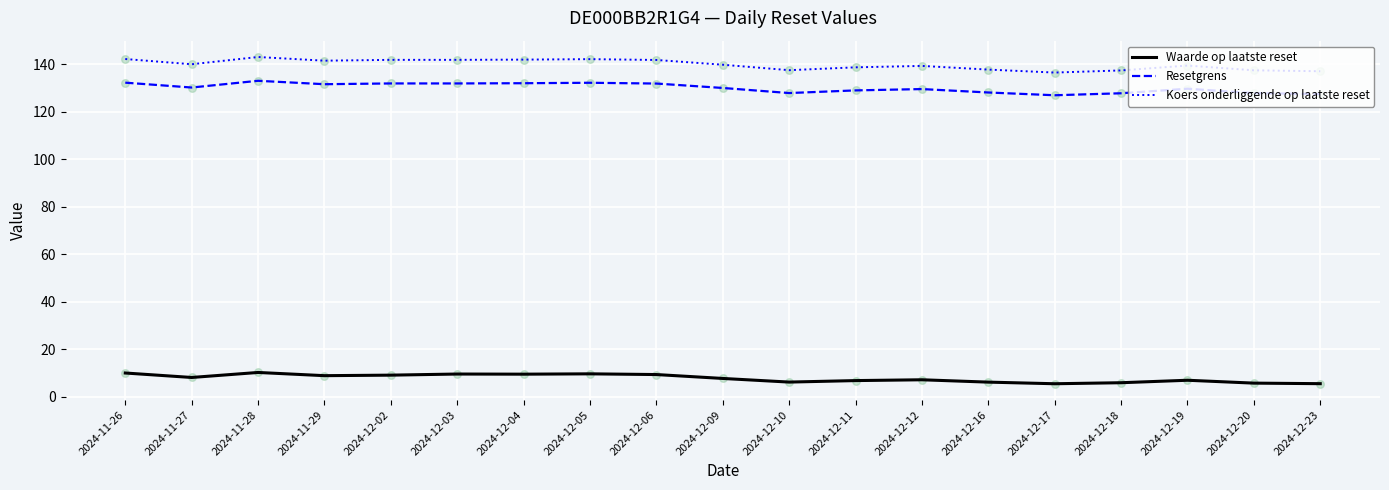

What are all the series names shown in the legend?

Waarde op laatste reset, Resetgrens, Koers onderliggende op laatste reset